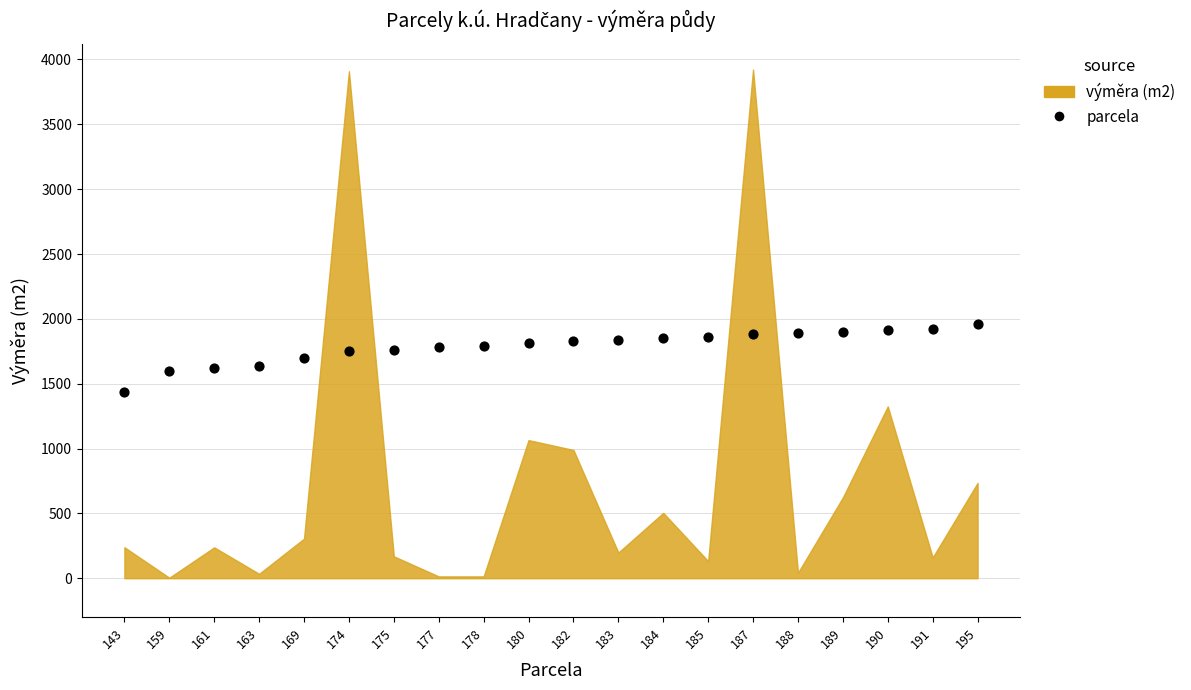

What is the range of Y values (max minus min)?

522.9